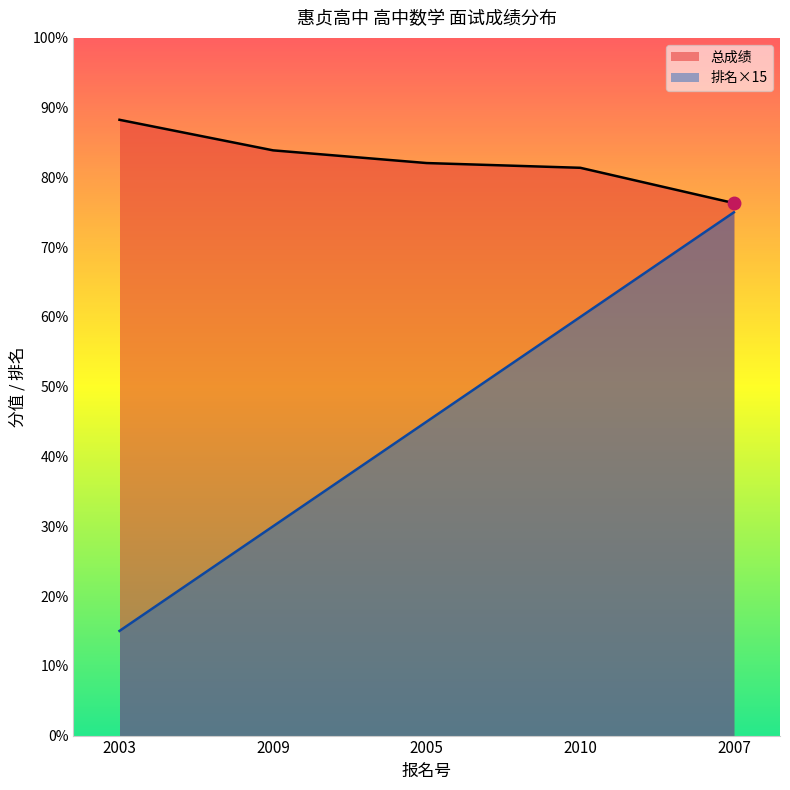

What is the difference between the 排名 values at 2007 and 2009?

45.0